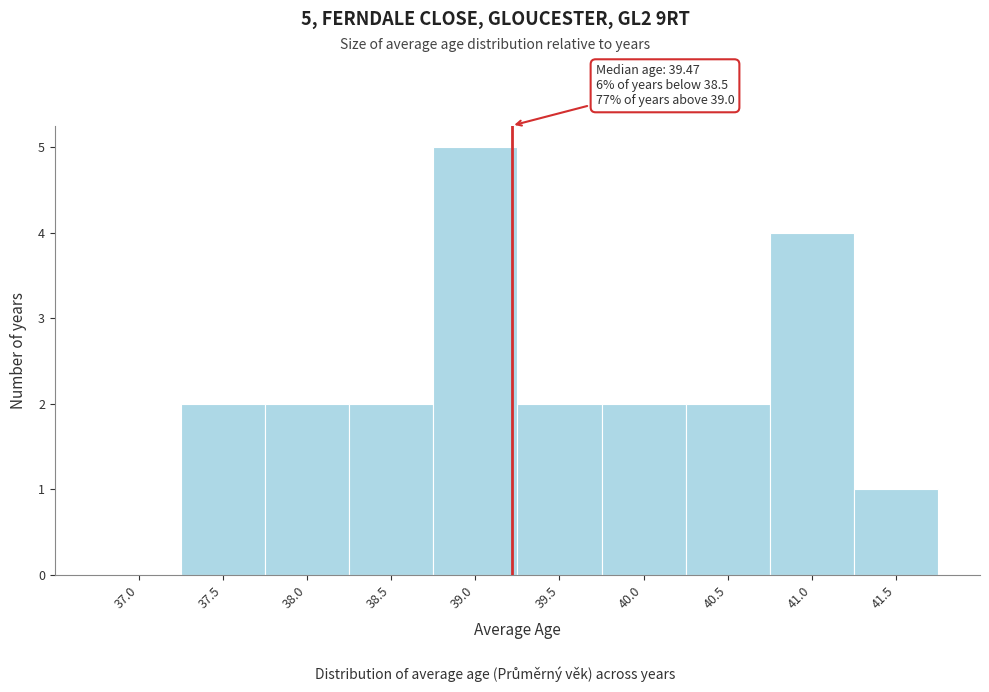

Reading right to left, extract all data points from this chart.

41.5=1	41.0=4	40.5=2	40.0=2	39.5=2	39.0=5	38.5=2	38.0=2	37.5=2	37.0=0